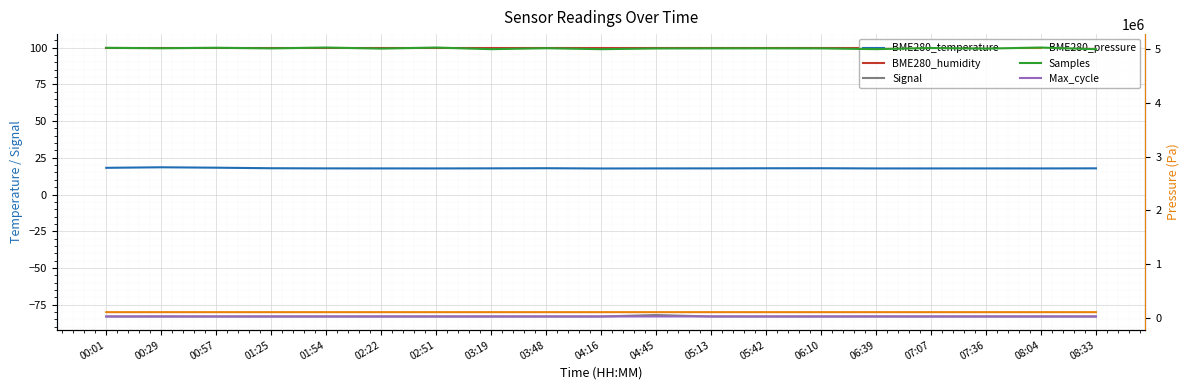

What is the difference between the second highest and second lowest values in the BME280_pressure series?

14.9